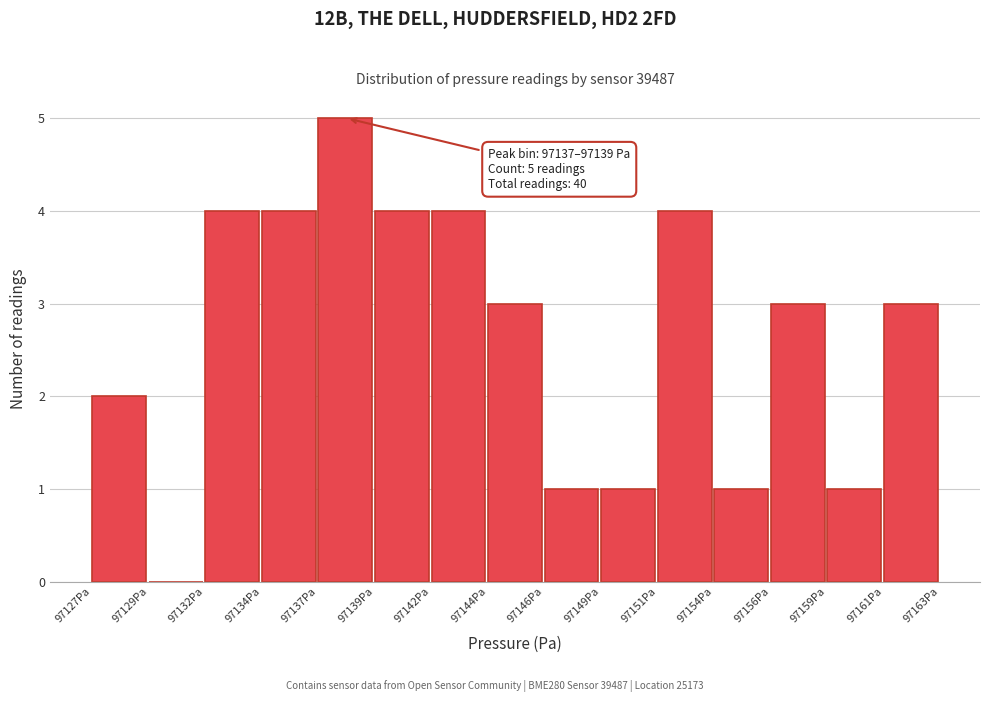

Reading left to right, what are all the values shown in this chart?

97127Pa=2	97129Pa=0	97132Pa=4	97134Pa=4	97137Pa=5	97139Pa=4	97142Pa=4	97144Pa=3	97146Pa=1	97149Pa=1	97151Pa=4	97154Pa=1	97156Pa=3	97159Pa=1	97161Pa=3